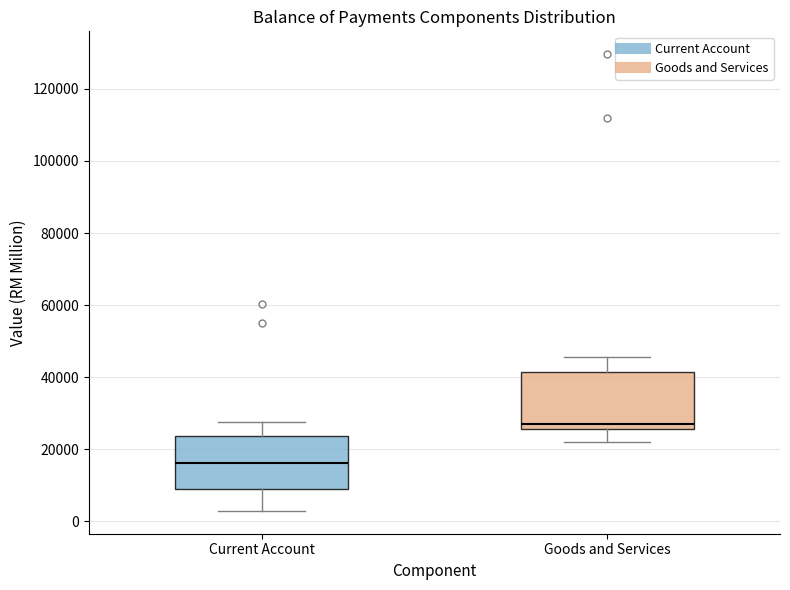

Reading left to right, read every box against the y-axis: the position of its median line, the range the box covers, and the ends of its whiskers. The values are not printed on the chart, so give them approximately, as read against the axis.

Current Account: median 16000, box 8000 to 24000, whiskers 2000 to 28000
Goods and Services: median 28000, box 26000 to 42000, whiskers 22000 to 46000